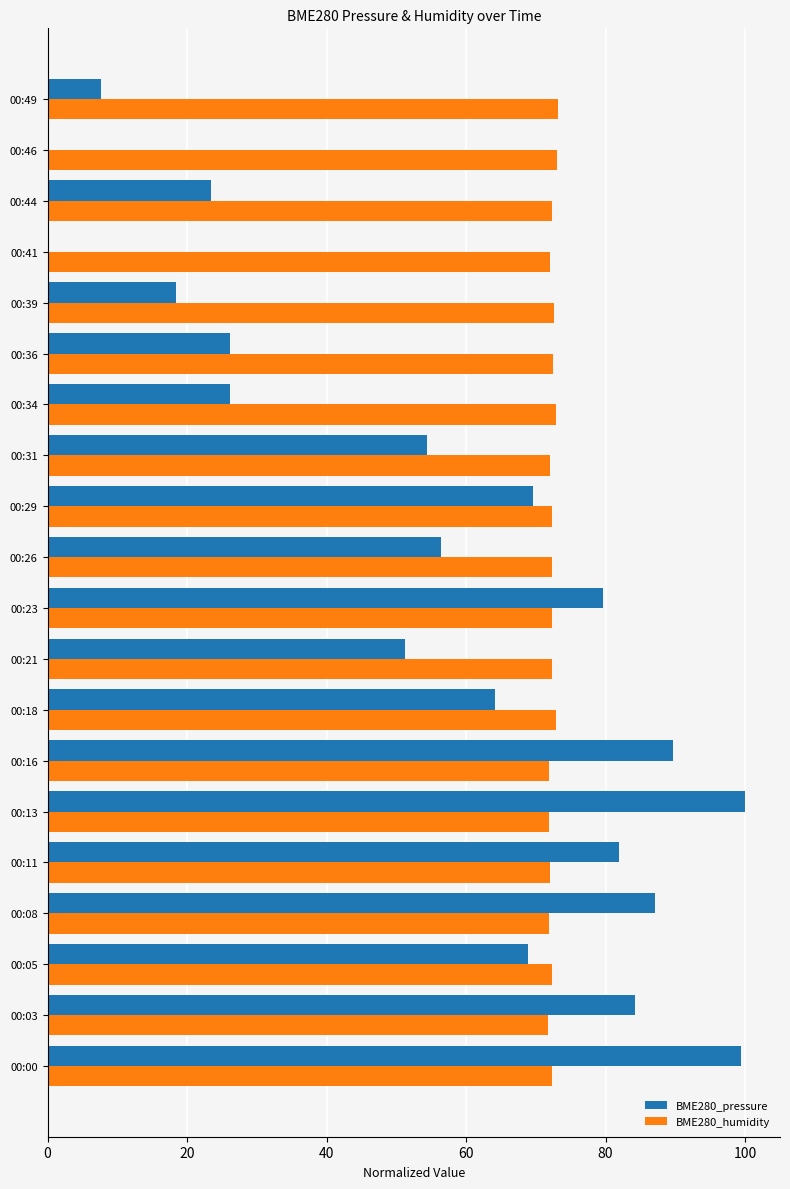

The BME280_humidity series shows 21.8 at 00:49. True or false?

False